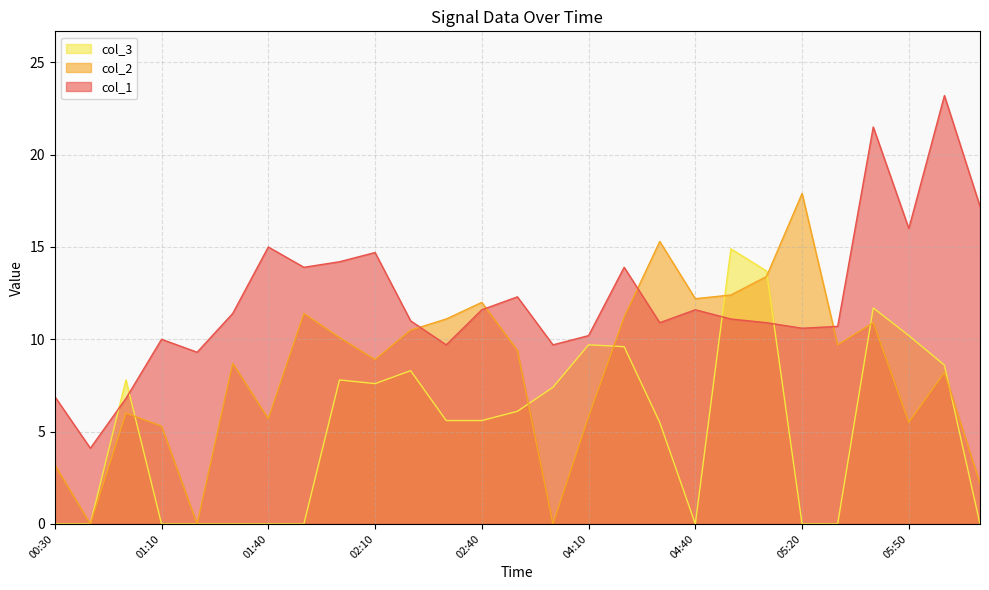

At which label is col_2 closest to 8?

06:00